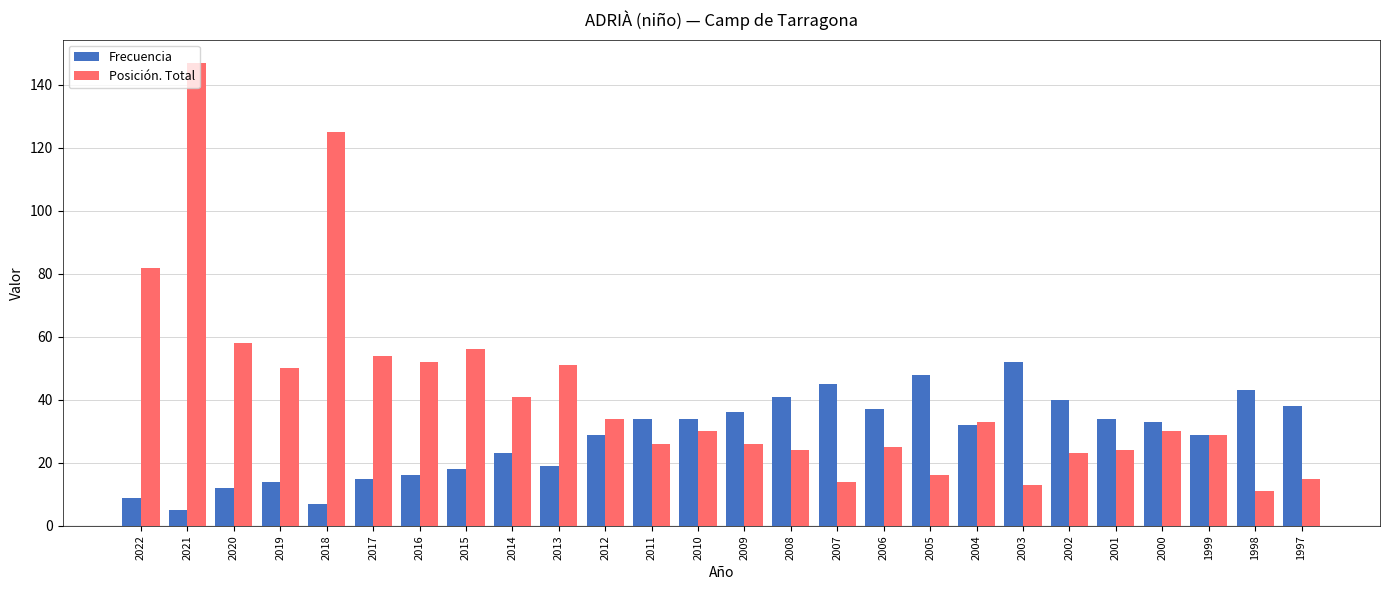

At which label is Posición. Total closest to 79?

2022